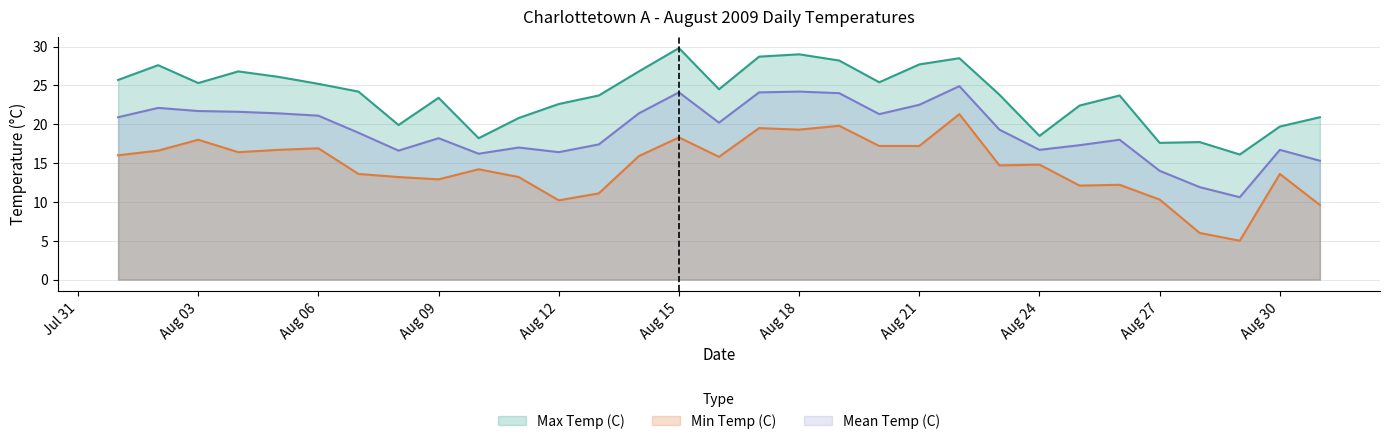

At 2009-08-23, list the series in order from smallest to largest.

Min Temp (C), Mean Temp (C), Max Temp (C)